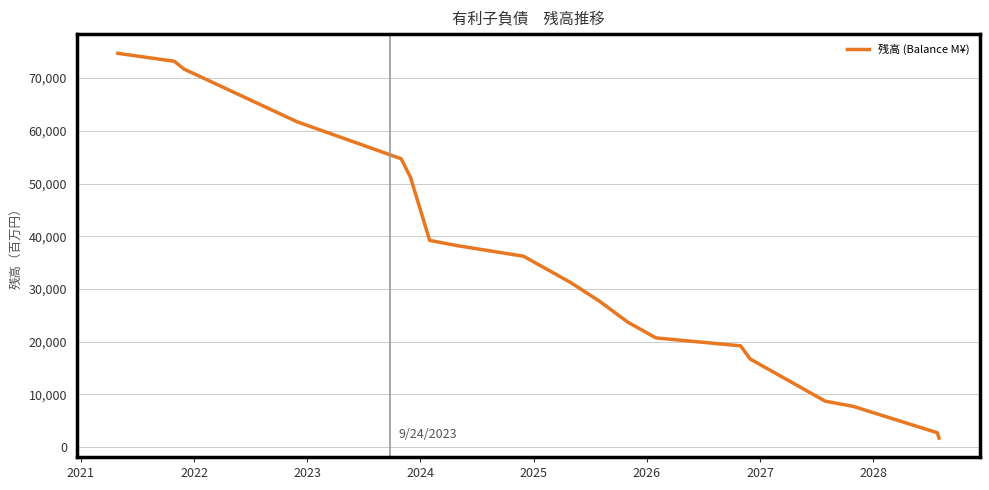

What is the difference between the maximum and second lowest values?

72000